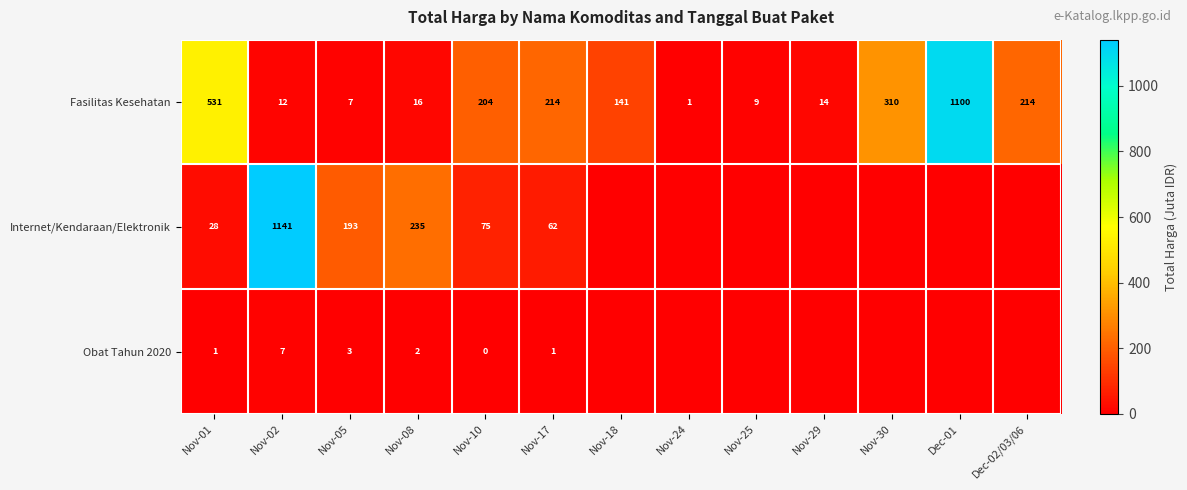

At which category is the sum across all series the highest?

Nov-02